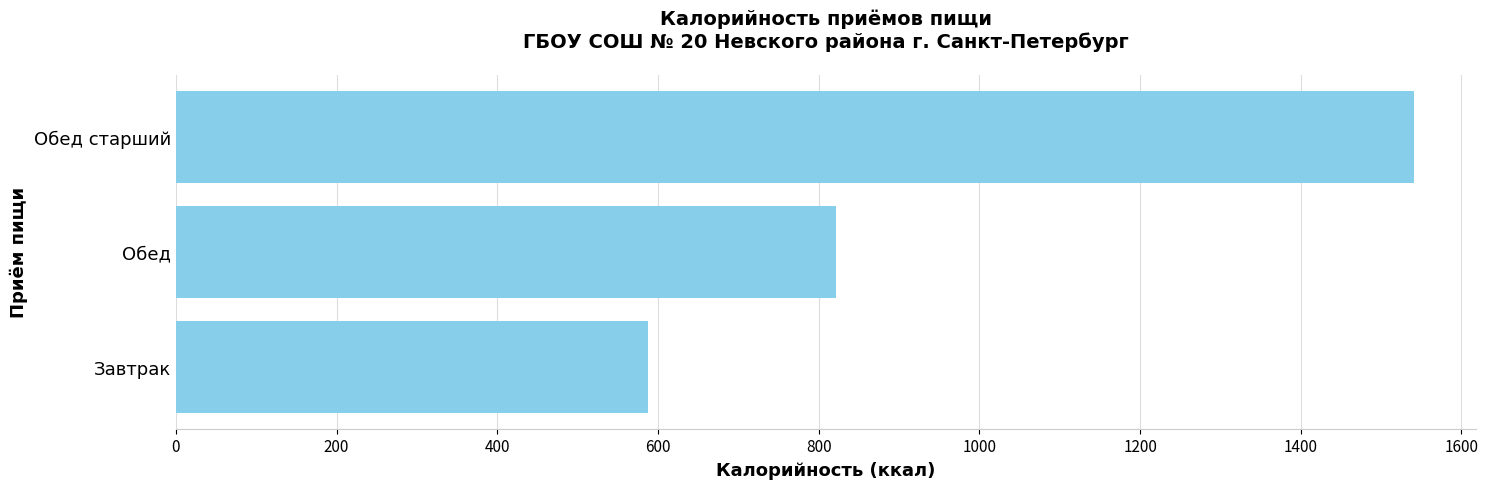

What is the average value?

983